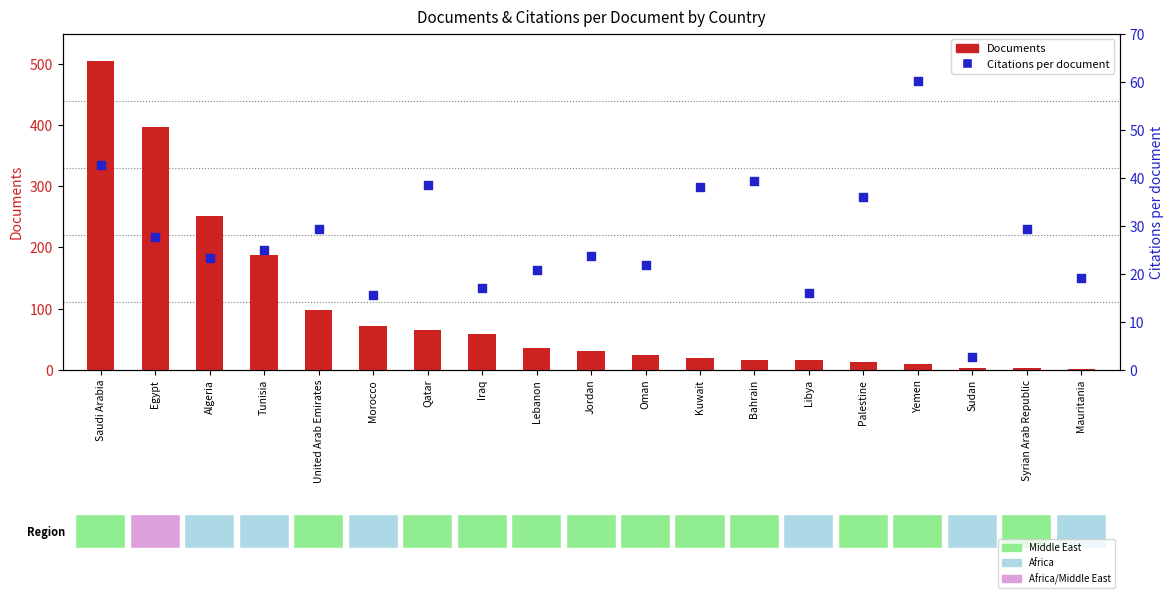

Is the value of Documents at Qatar greater than the value of Citations per document at Syrian Arab Republic?

Yes